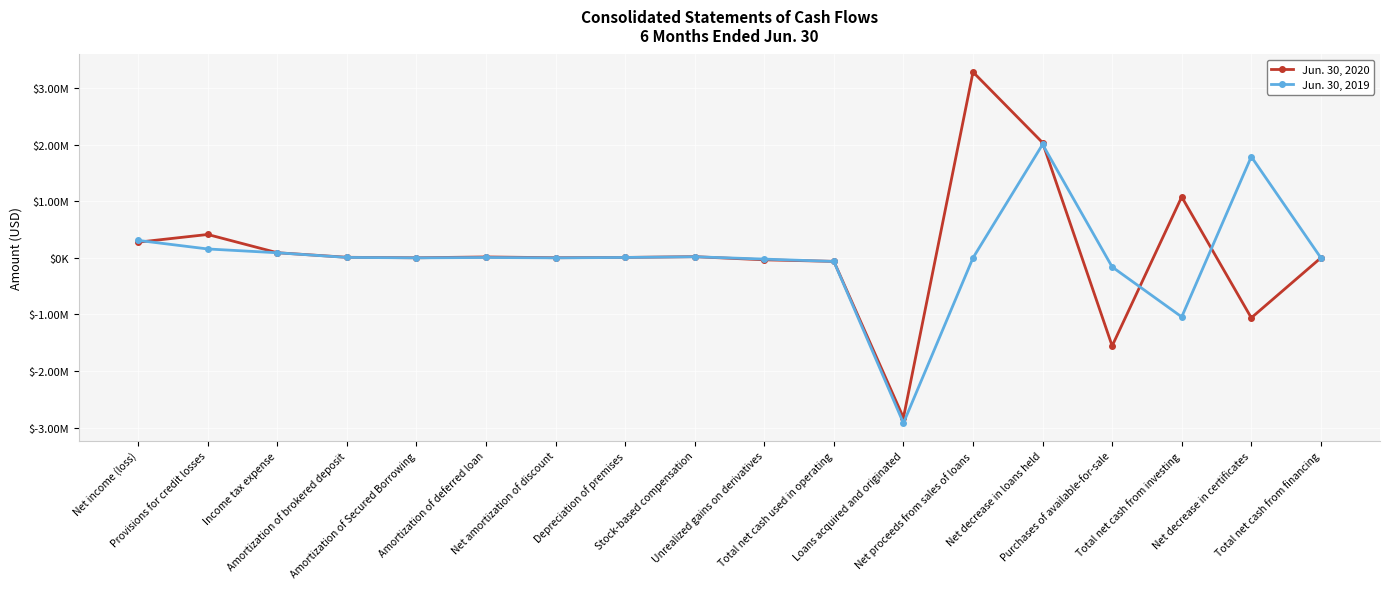

True or false: Jun. 30, 2020 has more than 2 interior local peaks.

True